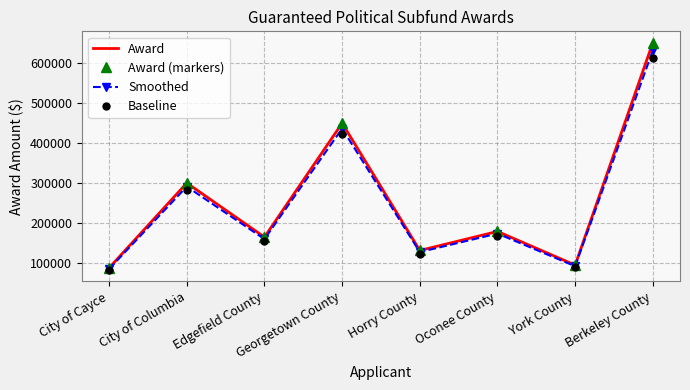

True or false: Award and Baseline intersect in this chart.

False